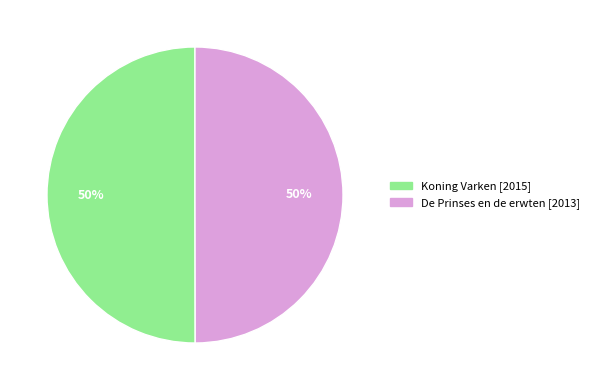

To the nearest percent, what percentage of the pie is Koning Varken?

50%